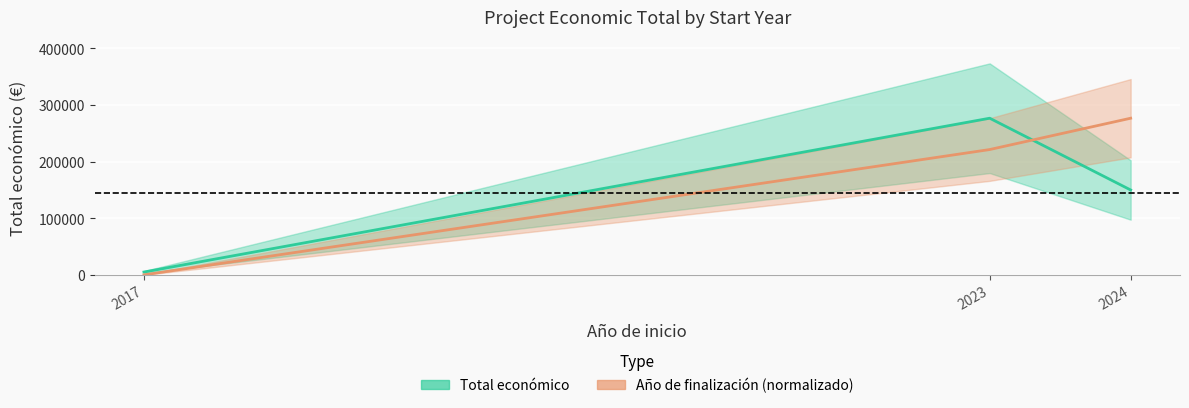

What is the value of the Total económico point at the 3rd from the left?

150000.0